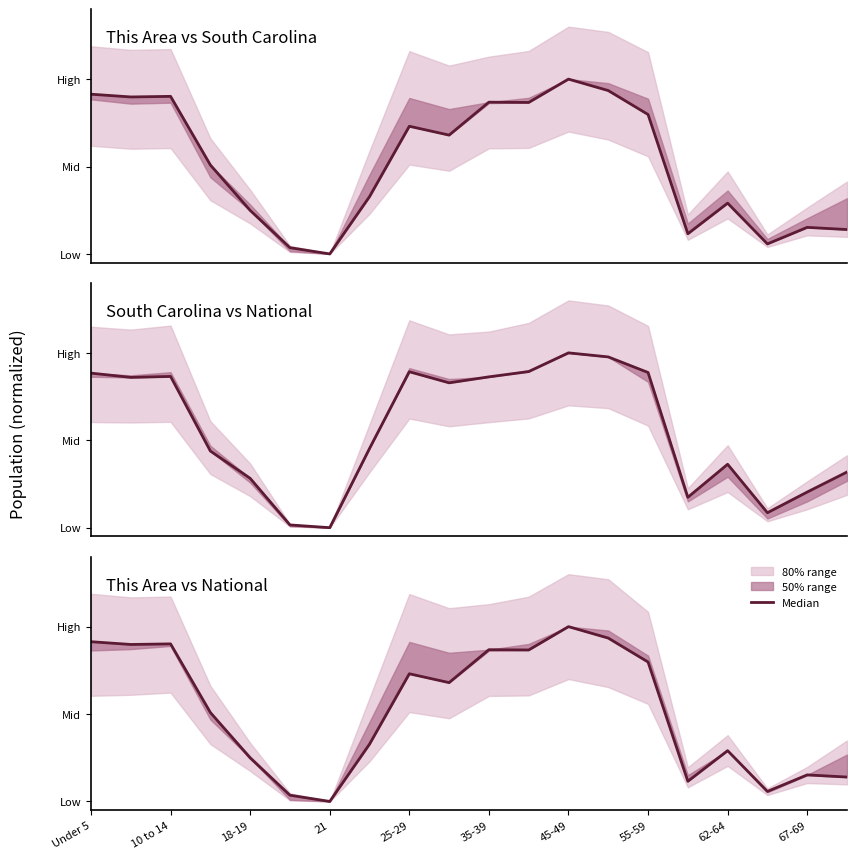

What is the average value?

0.5